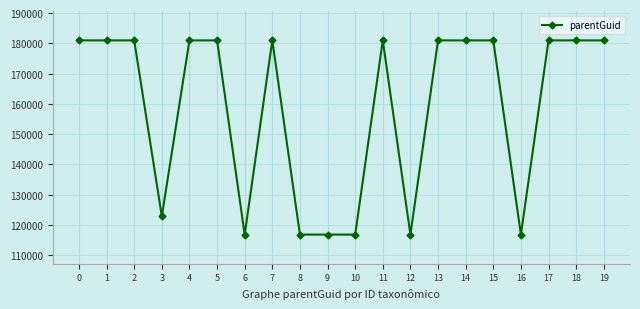

Reading left to right, what are all the values shown in this chart?

0=180963	1=180963	2=180963	3=122831	4=180963	5=180963	6=116769	7=180963	8=116769	9=116769	10=116769	11=180963	12=116769	13=180963	14=180963	15=180963	16=116769	17=180963	18=180963	19=180963